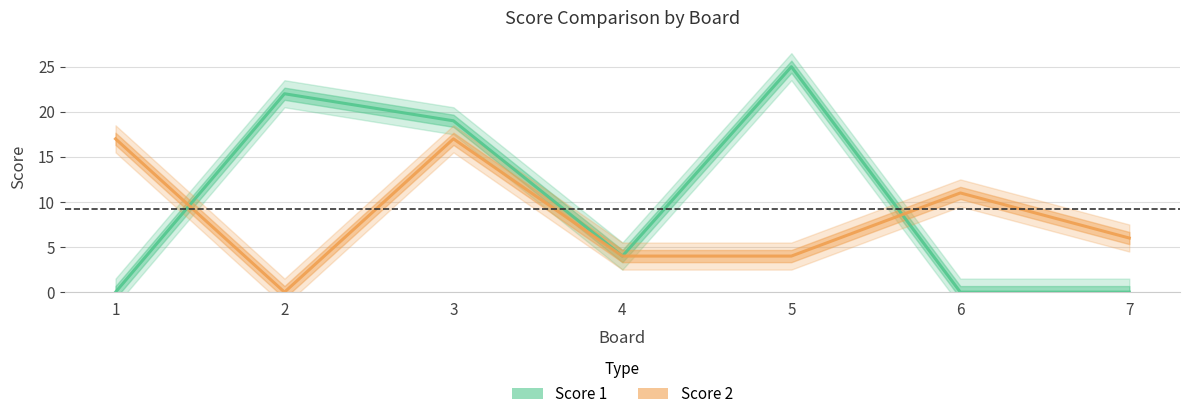

Which series has the largest total across all categories?

Score 1